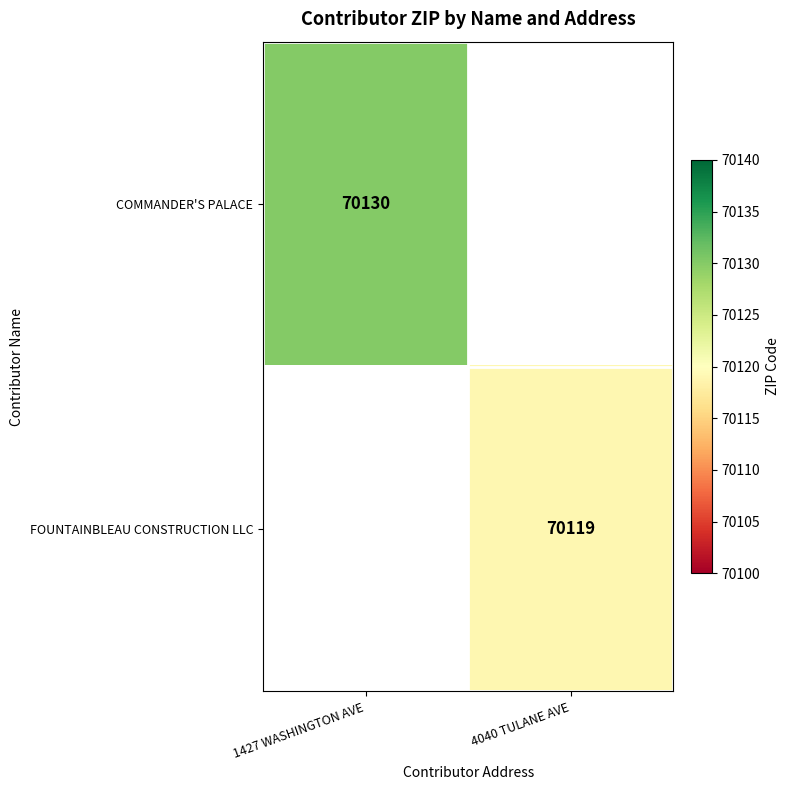

Between 4040 TULANE AVE and 1427 WASHINGTON AVE, which is larger?

1427 WASHINGTON AVE